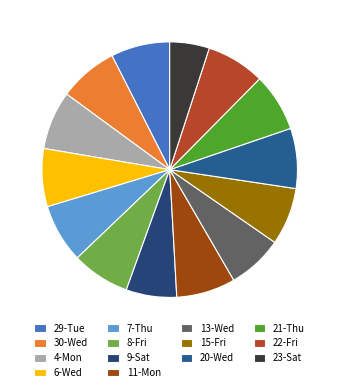

How many segments does this pie chart have?

14